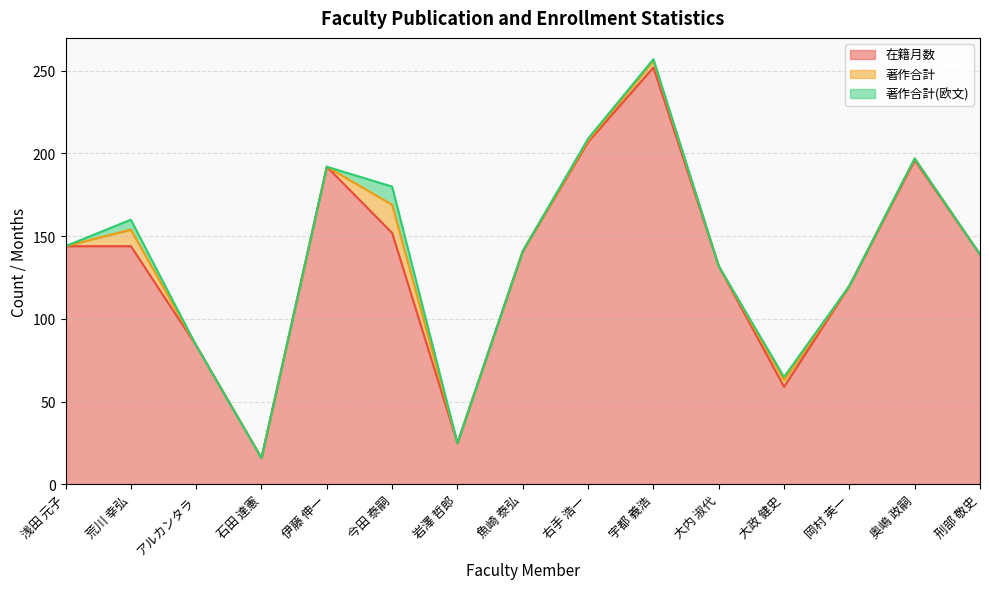

Reading right to left, list all the values displayed in this chart.

在籍月数: 139	196	120	59	132	252	207	141	25	152	192	16	84	144	144
著作合計: 0	1	0	4	0	4	1	0	0	17	0	0	0	10	0
著作合計(欧文): 0	0	0	2	0	1	1	0	0	11	0	0	0	6	0